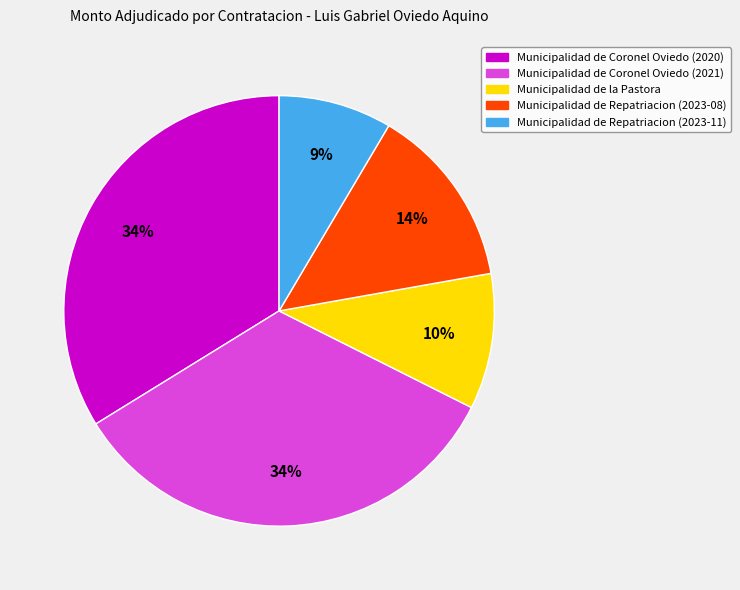

How many segments does this pie chart have?

5